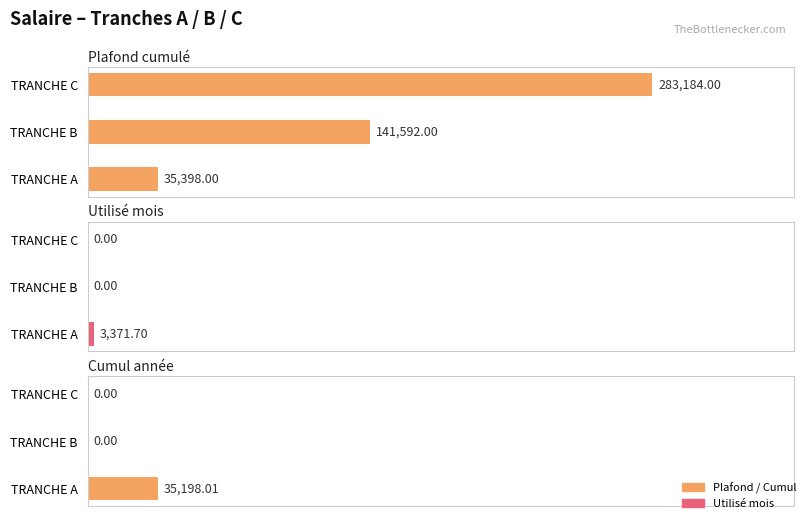

Is the value of Plafond cumulé at TRANCHE A greater than the value of Utilisé mois at TRANCHE C?

Yes